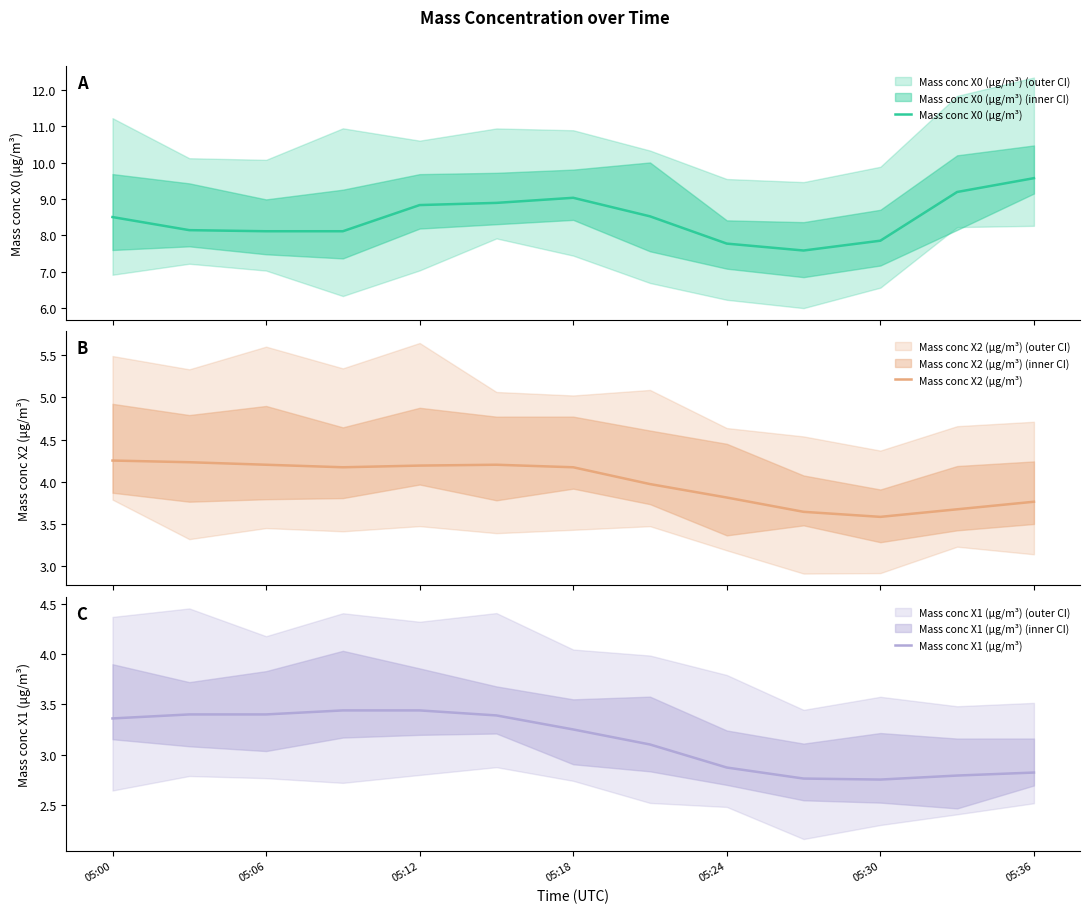

True or false: Mass conc X2 (μg/m³) has a value of 1.9 at 05:00.

False